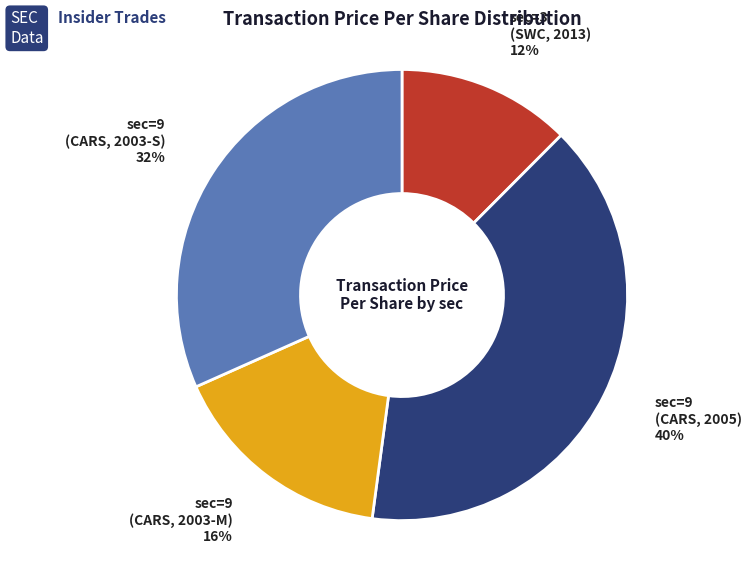

How many segments does this pie chart have?

4